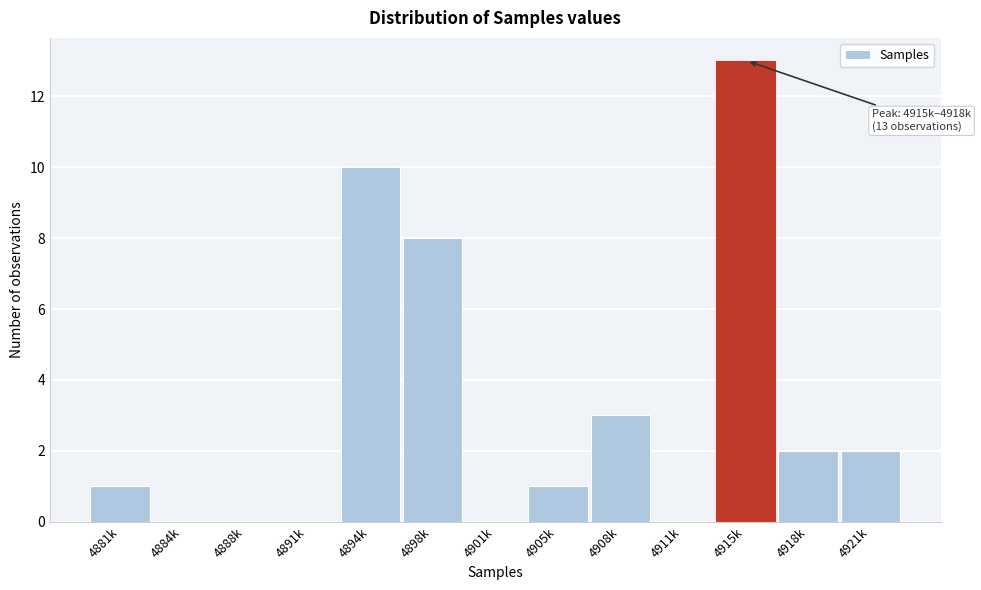

Reading left to right, transcribe all the data shown in this chart.

4881k=1	4884k=0	4888k=0	4891k=0	4894k=10	4898k=8	4901k=0	4905k=1	4908k=3	4911k=0	4915k=13	4918k=2	4921k=2